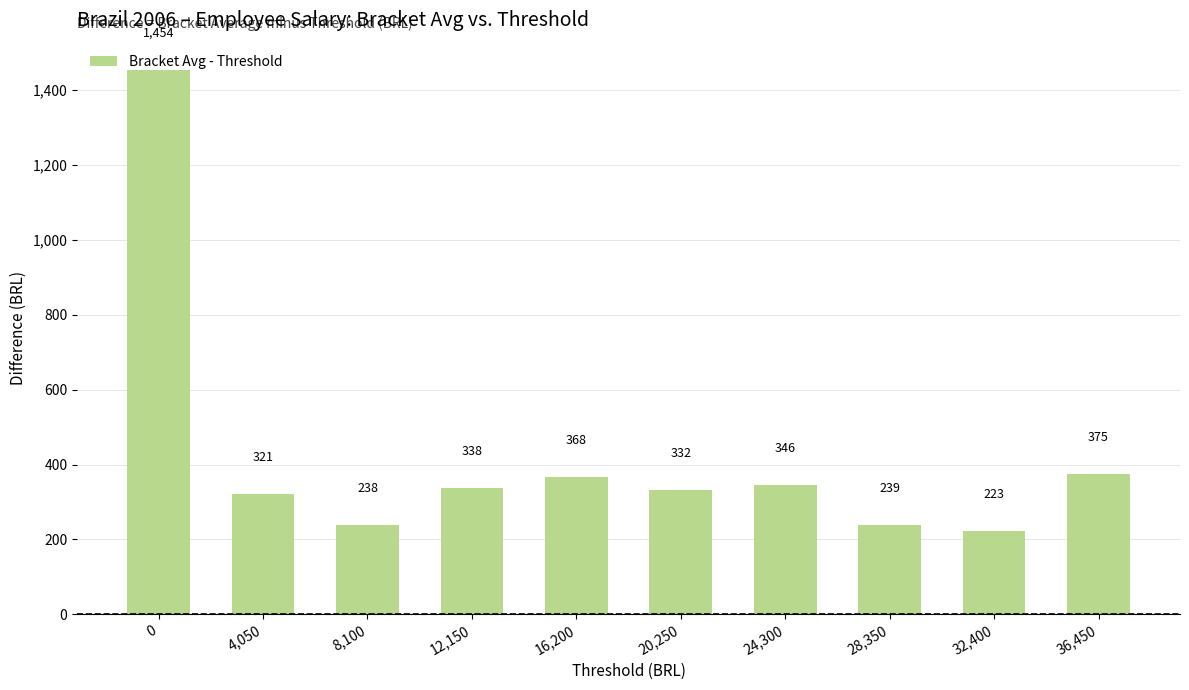

Does the chart contain any negative values?

No